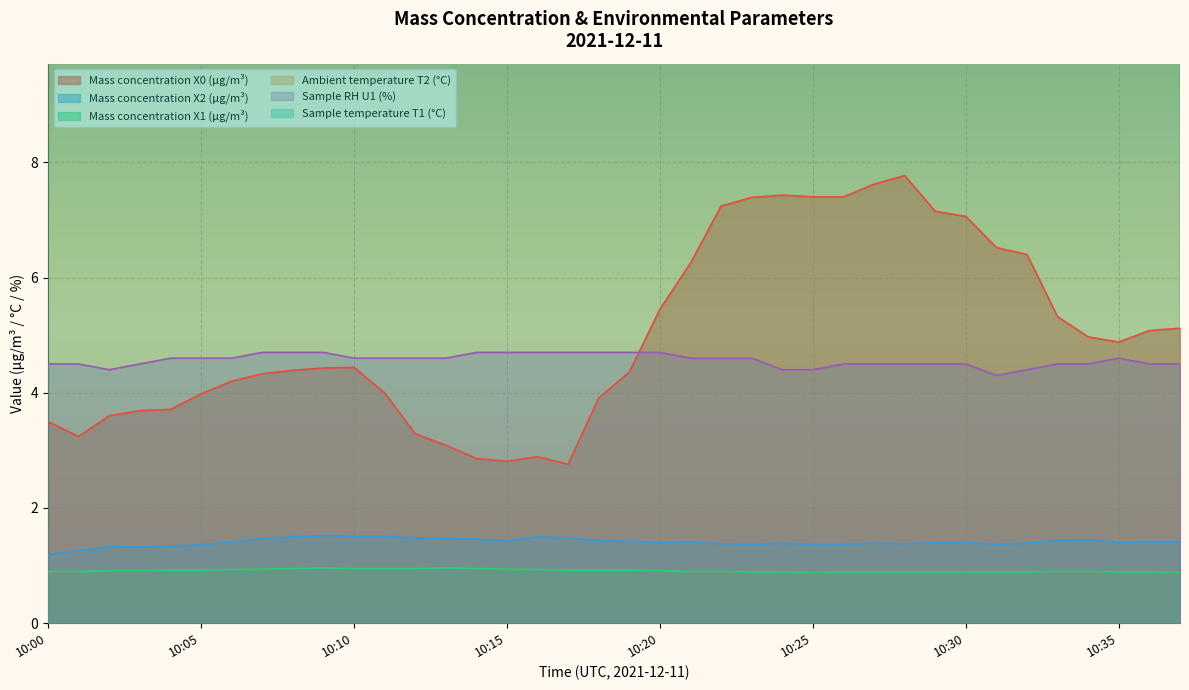

Is it true that Ambient temperature T2 (°C) equals 29.7 at 10:31?

False